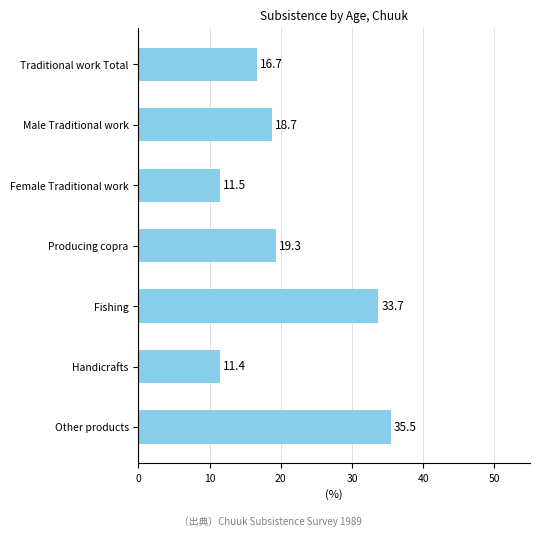

Rank the categories by value from lowest to highest.

Handicrafts, Female Traditional work, Traditional work Total, Male Traditional work, Producing copra, Fishing, Other products